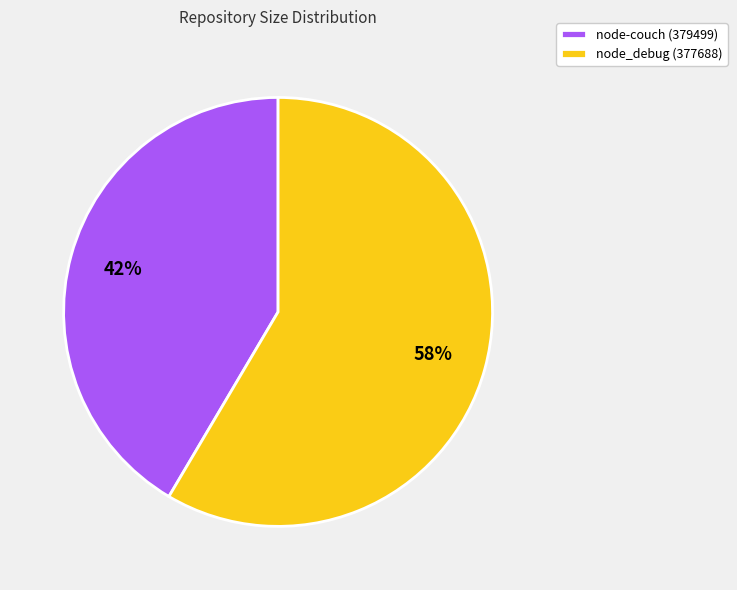

What is the ratio of the value at node-couch (379499) to the value at node_debug (377688)?

0.7